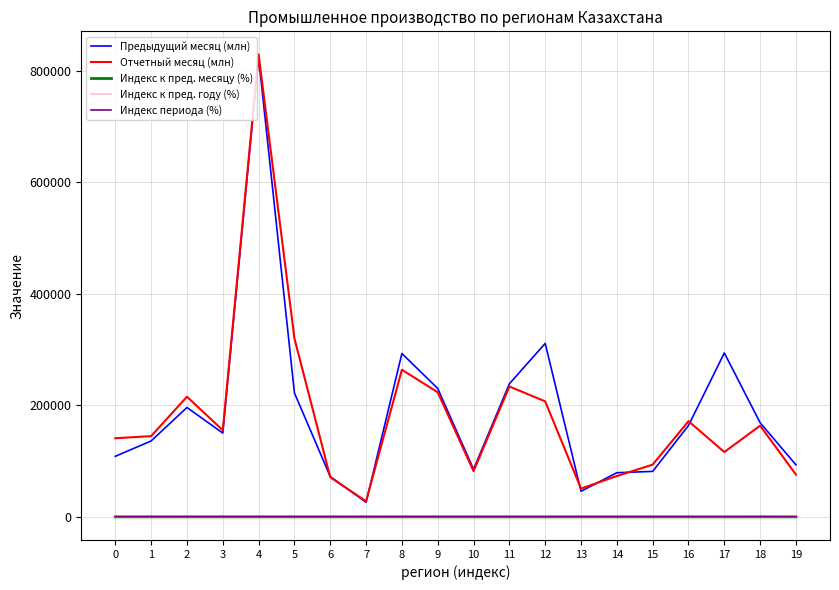

True or false: Предыдущий месяц (млн) and Индекс к пред. месяцу (%) intersect in this chart.

False